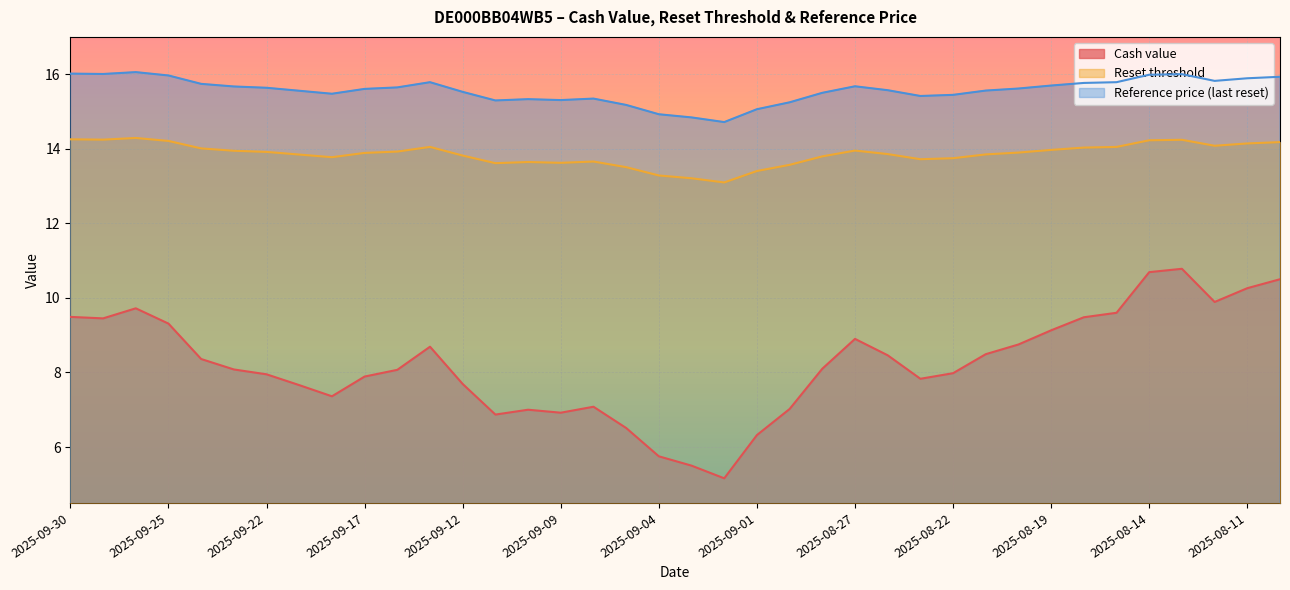

At which category is the sum across all series the highest?

2025-08-13